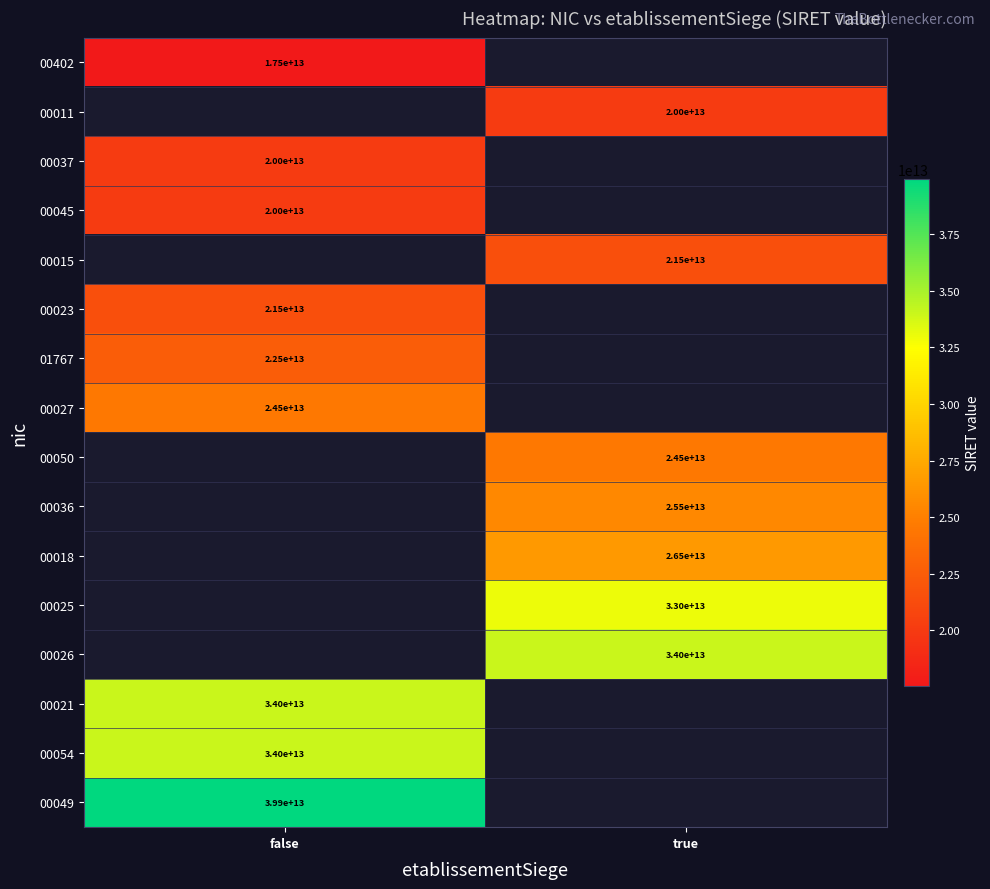

At which category does the chart reach its peak across all series?

false